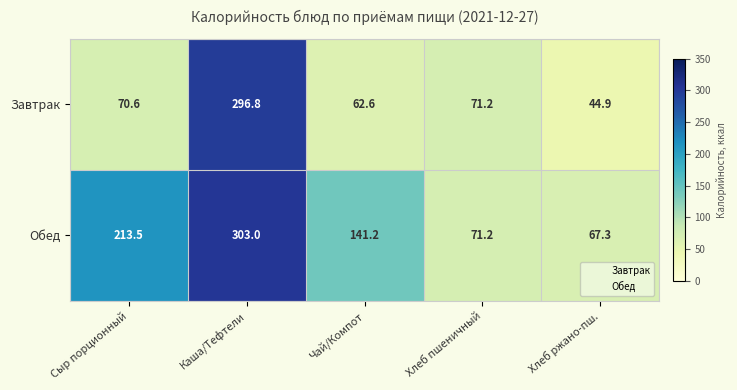

What is the smallest value displayed?

44.9